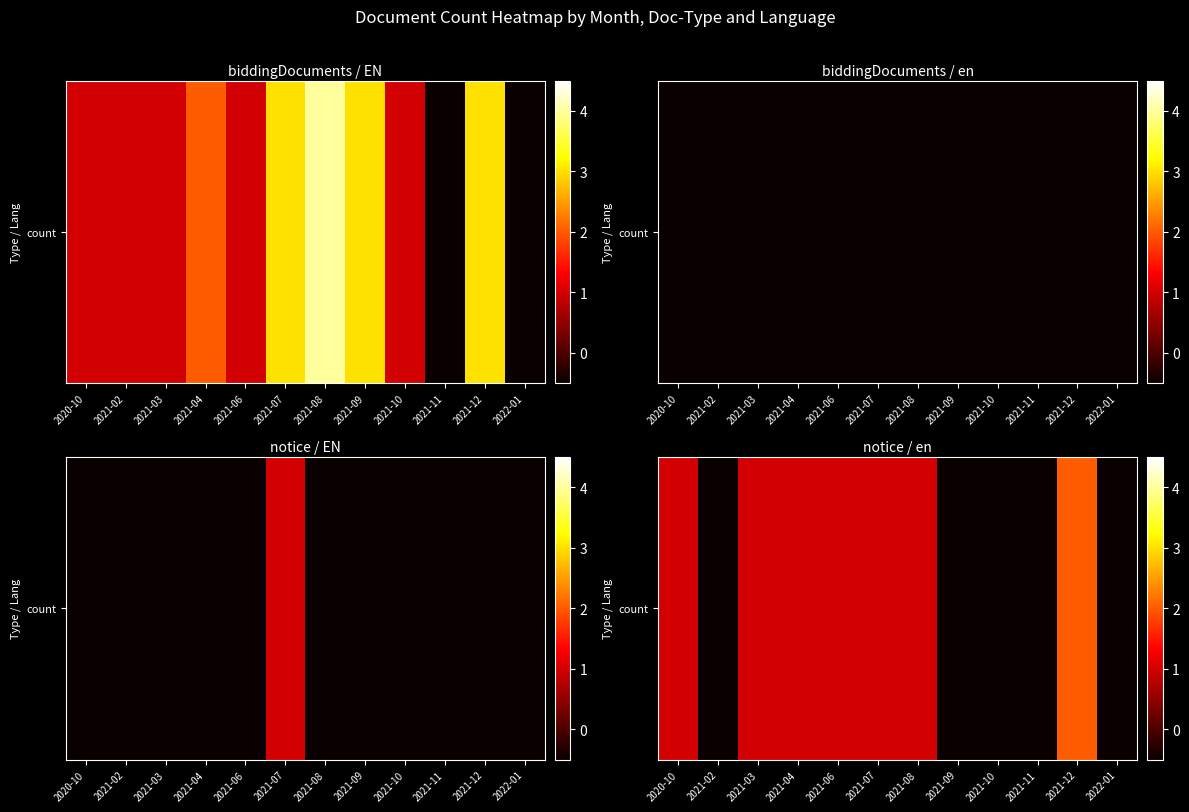

Rank the categories by value from highest to lowest.

2021-12, 2020-10, 2021-03, 2021-04, 2021-06, 2021-07, 2021-08, 2021-02, 2021-09, 2021-10, 2021-11, 2022-01